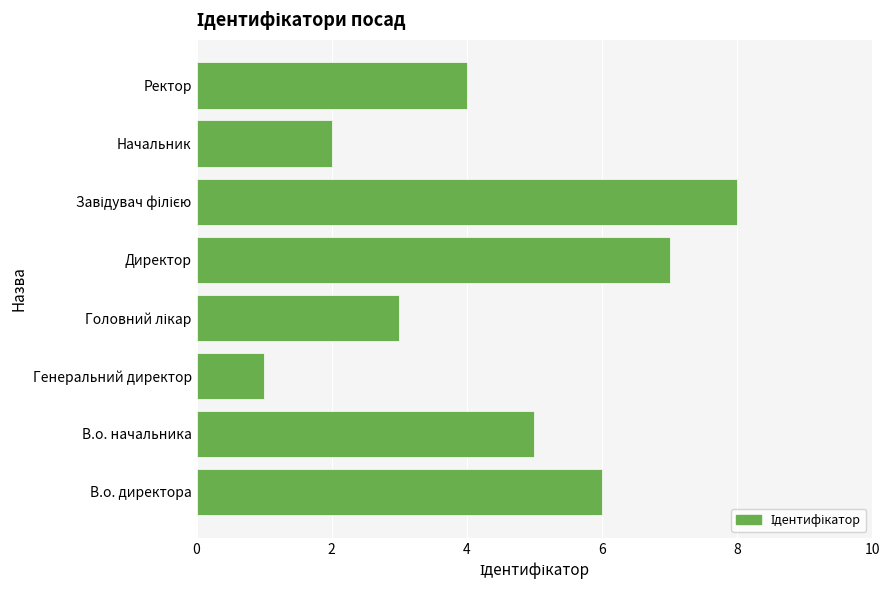

Which has a higher value, Ректор or В.о. начальника?

В.о. начальника